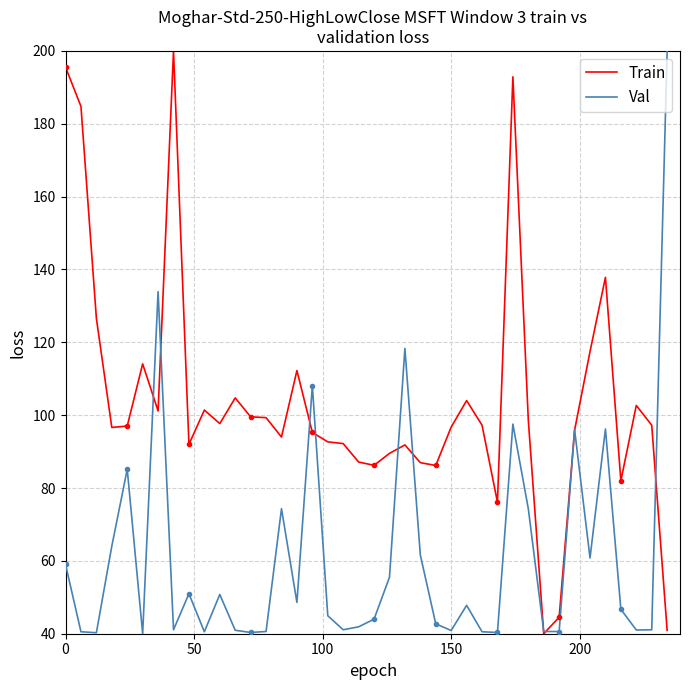

What is the value of the Val point at the 21st from the left?

44.0